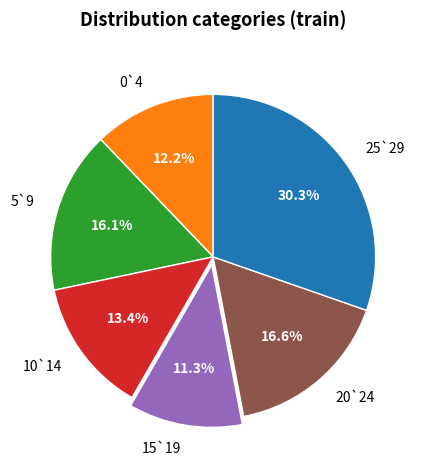

Which slice is the largest?

25`29